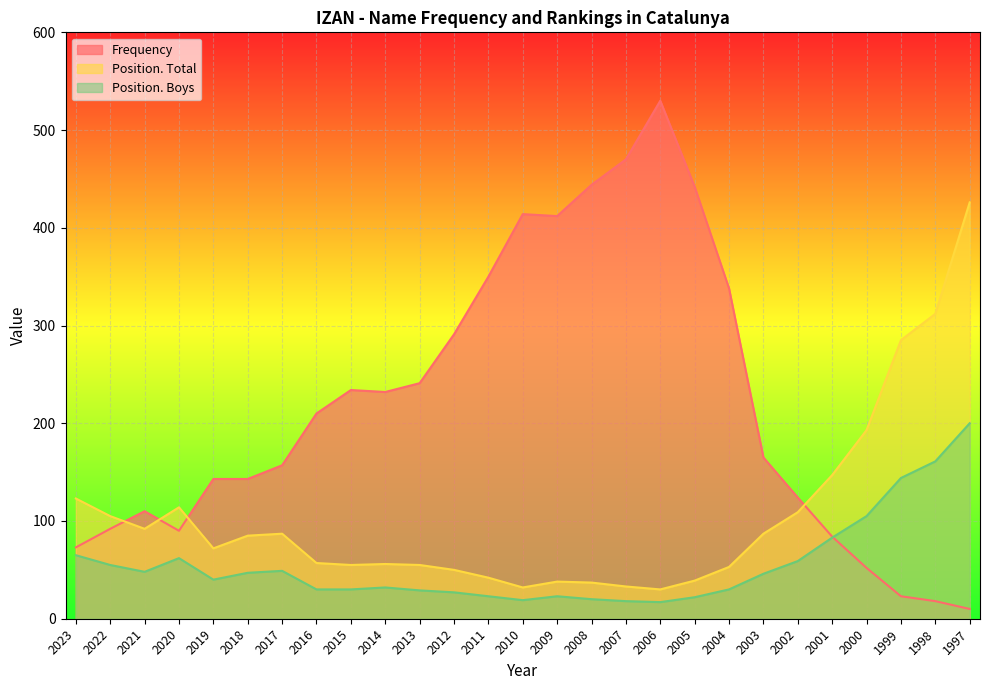

Reading left to right, list all the values displayed in this chart.

Frequency: 73	92	110	90	143	143	157	210	234	232	241	291	350	414	412	444	470	530	442	338	165	124	84	52	23	18	10
Position. Total: 123	105	92	114	72	85	87	57	55	56	55	50	42	32	38	37	33	30	39	53	87	109	147	193	285	312	426
Position. Boys: 65	55	48	62	40	47	49	30	30	32	29	27	23	19	23	20	18	17	22	30	46	59	83	105	144	161	200